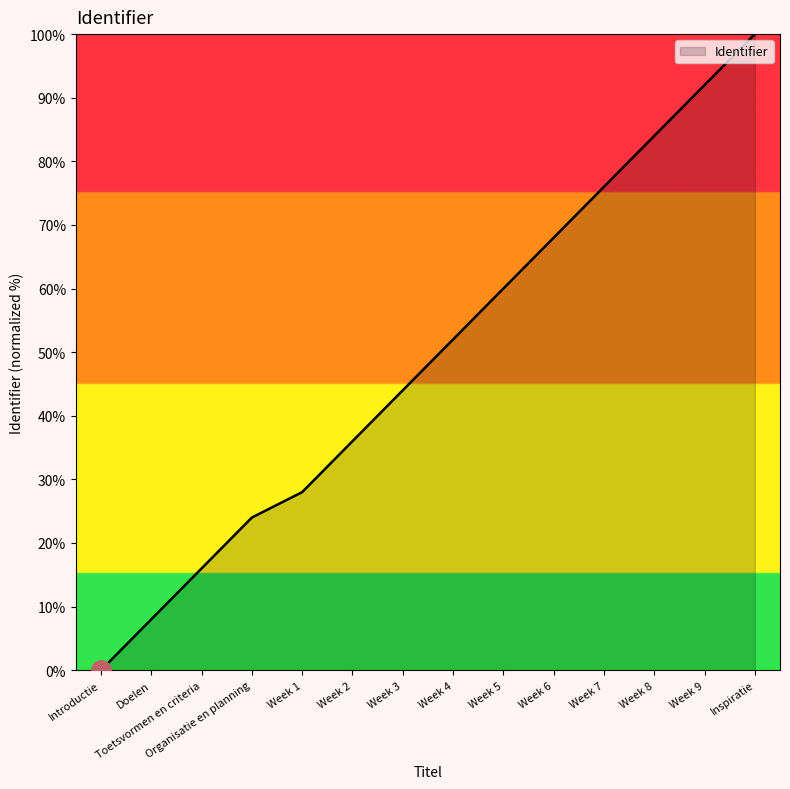

What is the greatest value displayed?

100.0